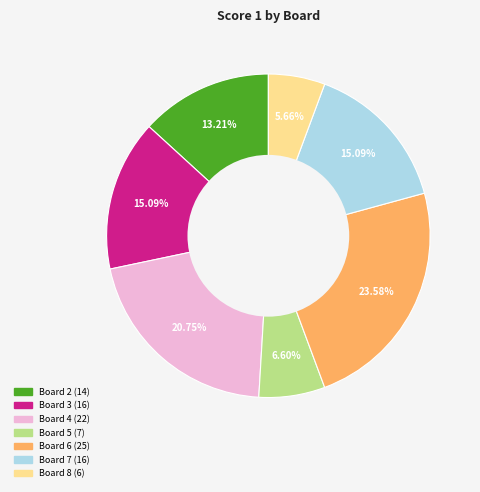

Does any single category account for the majority?

No